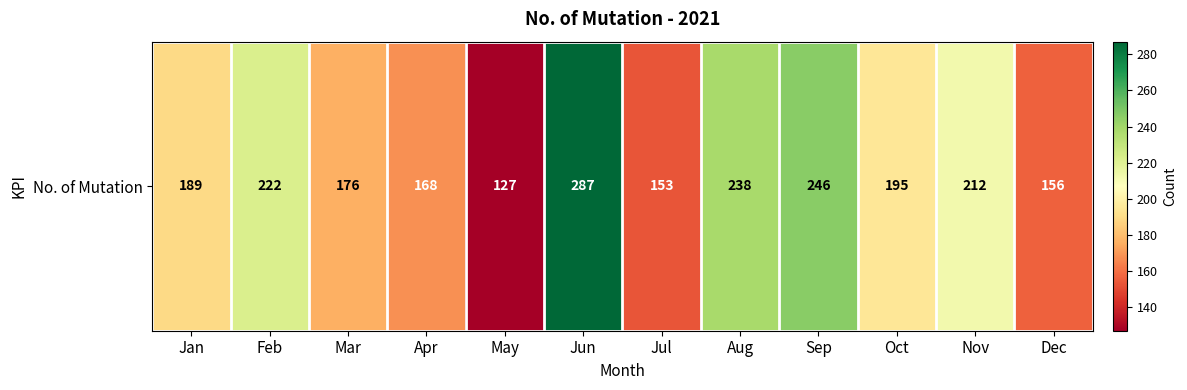

Between Jan and Mar, which is larger?

Jan